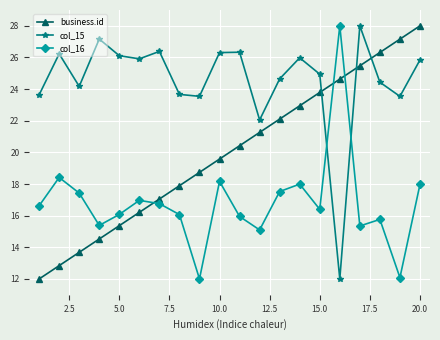

What is the sum of all col_15 values?

490.9